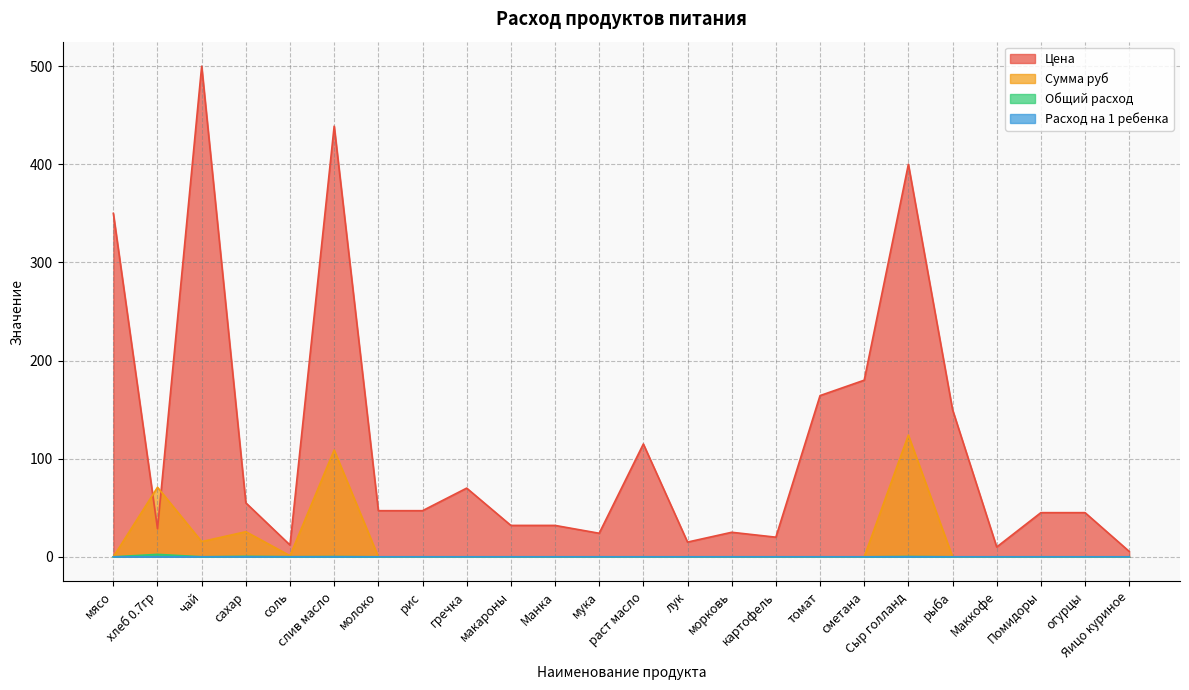

How many lines are shown in the chart?

4